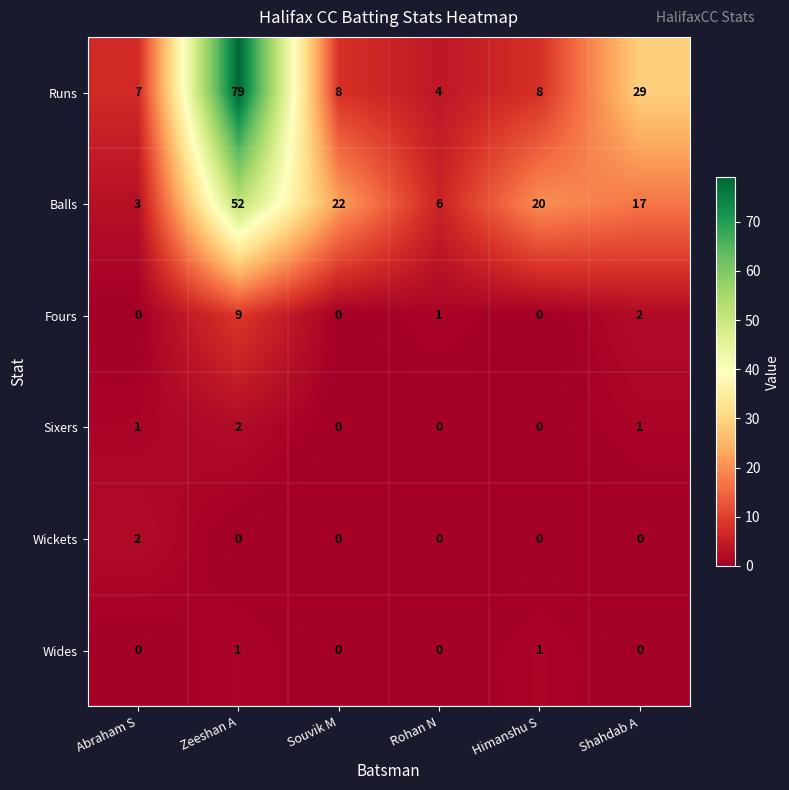

Which series has the largest total across all categories?

Runs